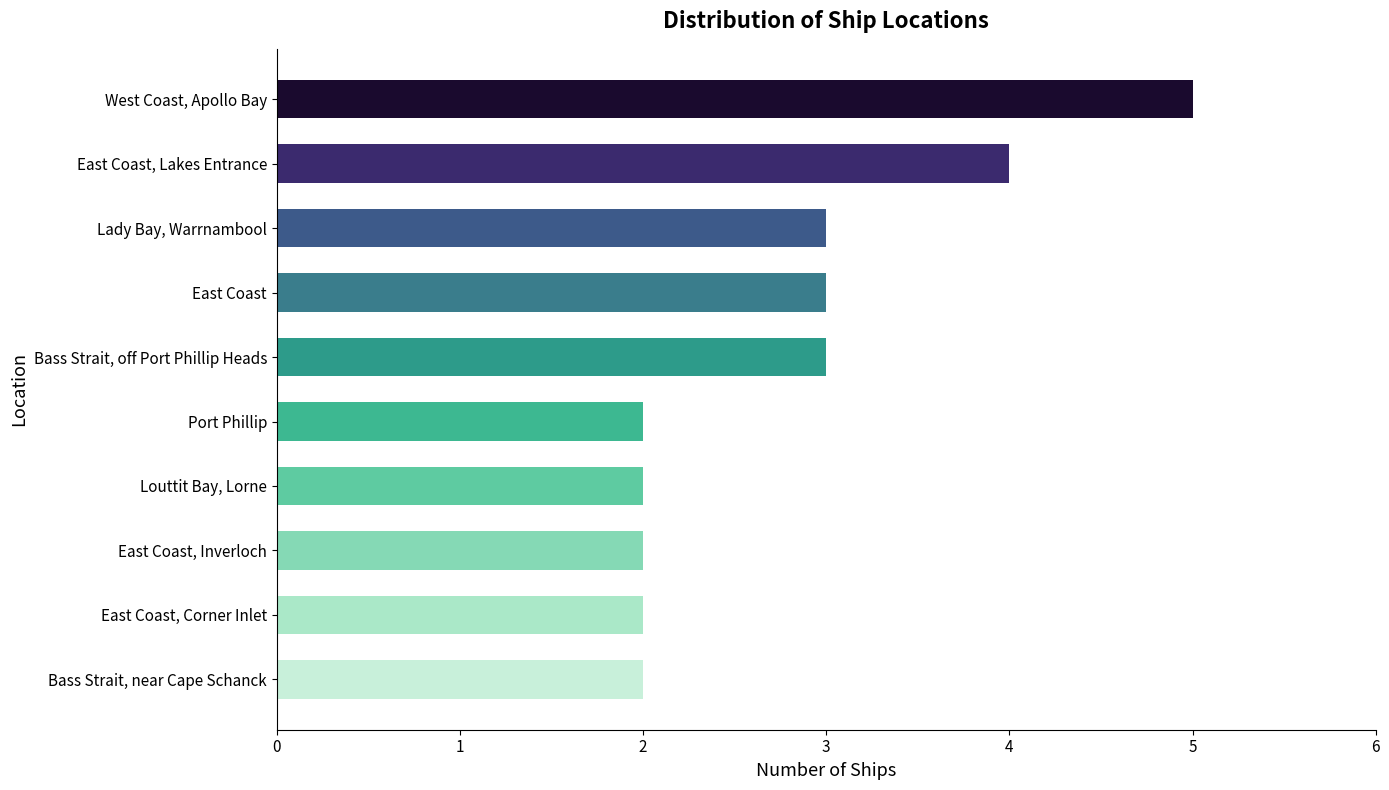

What is the approximate value at East Coast, Lakes Entrance?

4